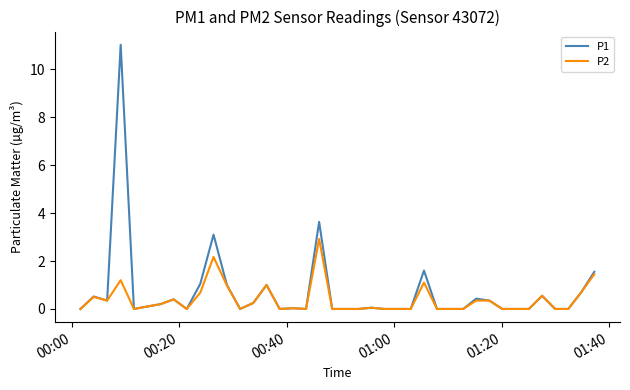

What is the highest value of the P1 series?

11.0